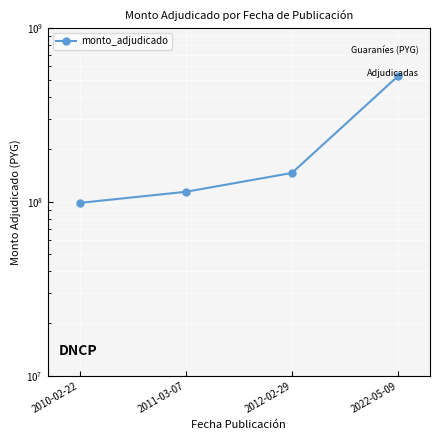

Between 2022-05-09 and 2010-02-22, which is larger?

2022-05-09